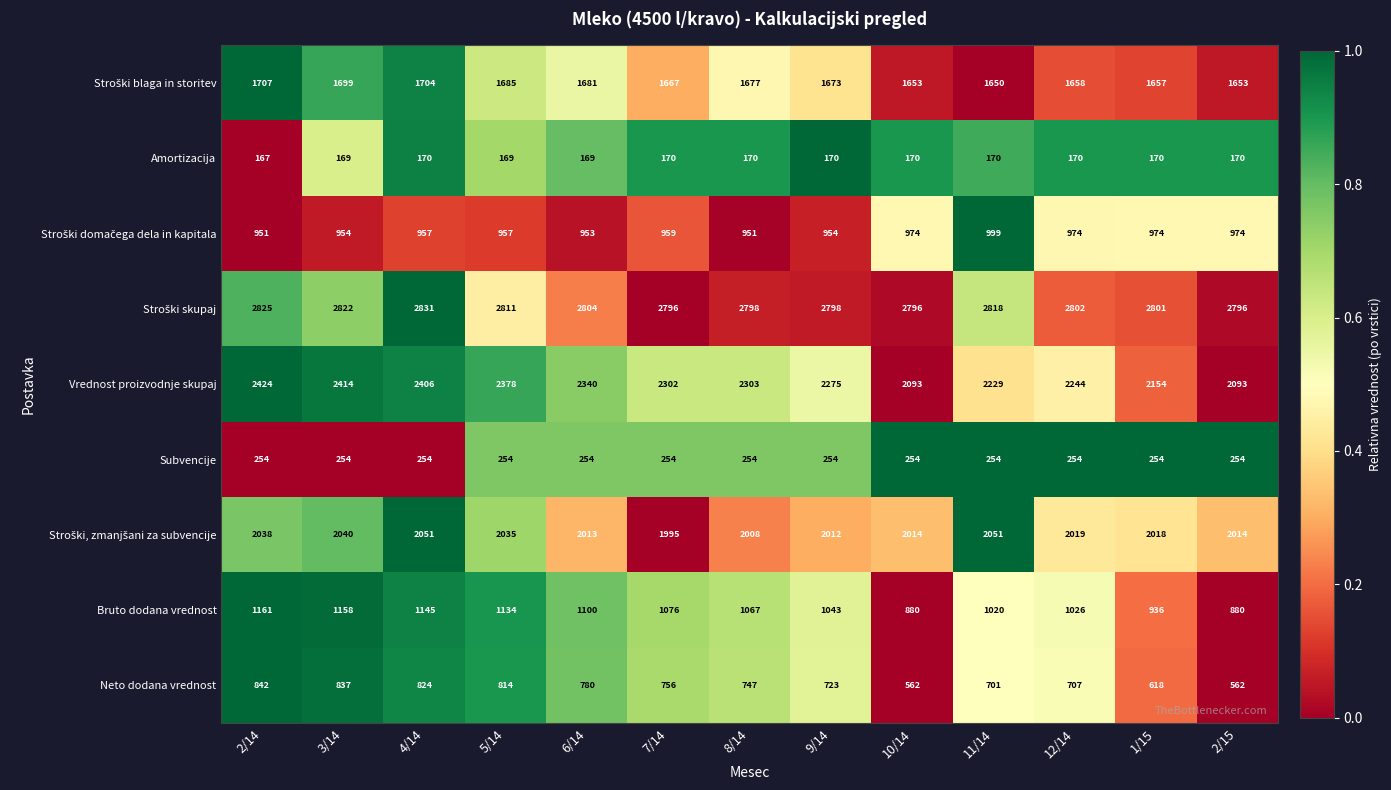

What is the difference between the second highest and second lowest values in the Neto dodana vrednost series?

275